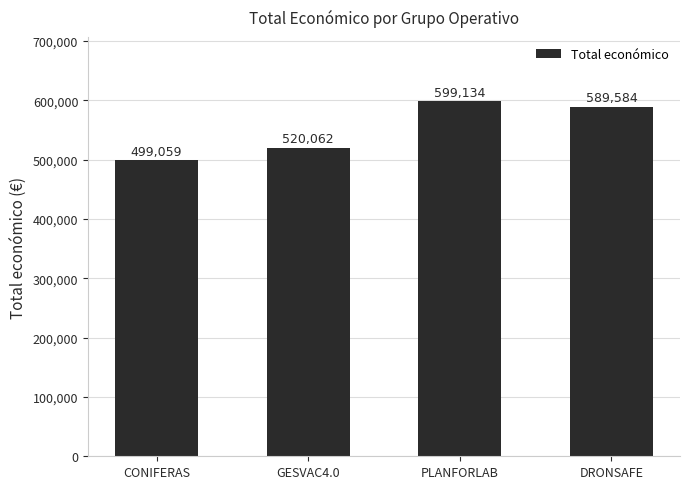

Approximately how many times larger is the value at CONIFERAS compared to GESVAC4.0?

1.0